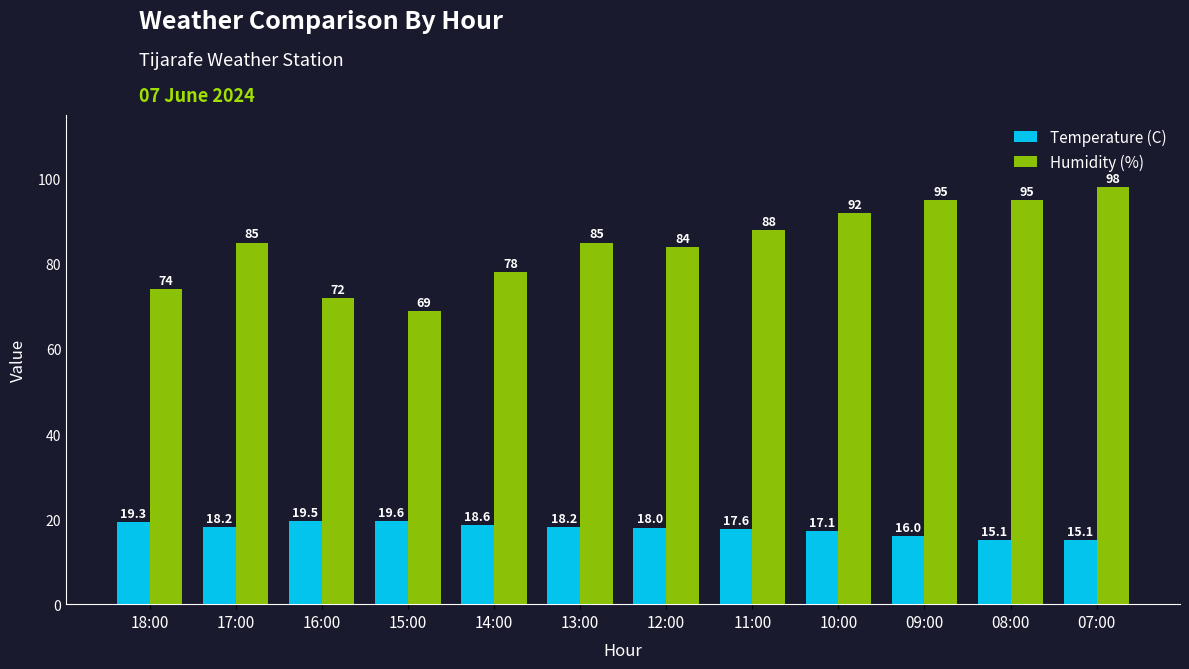

What position from the right is 16:00?

10